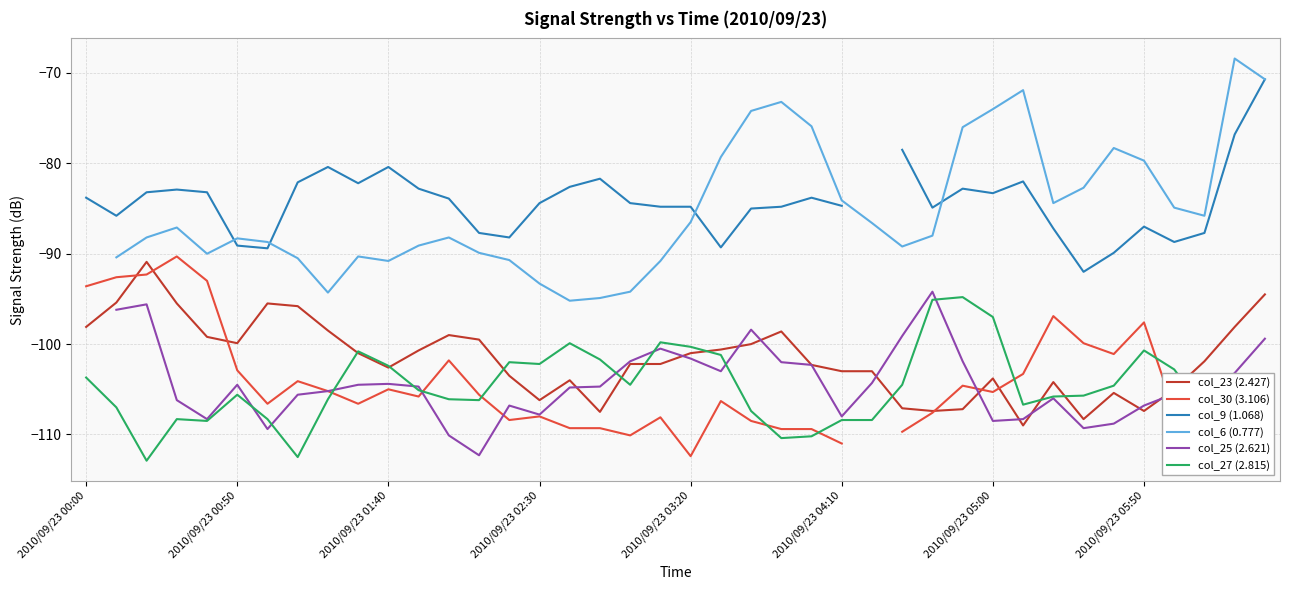

What is the maximum value for col_23 (2.427)?

-90.9